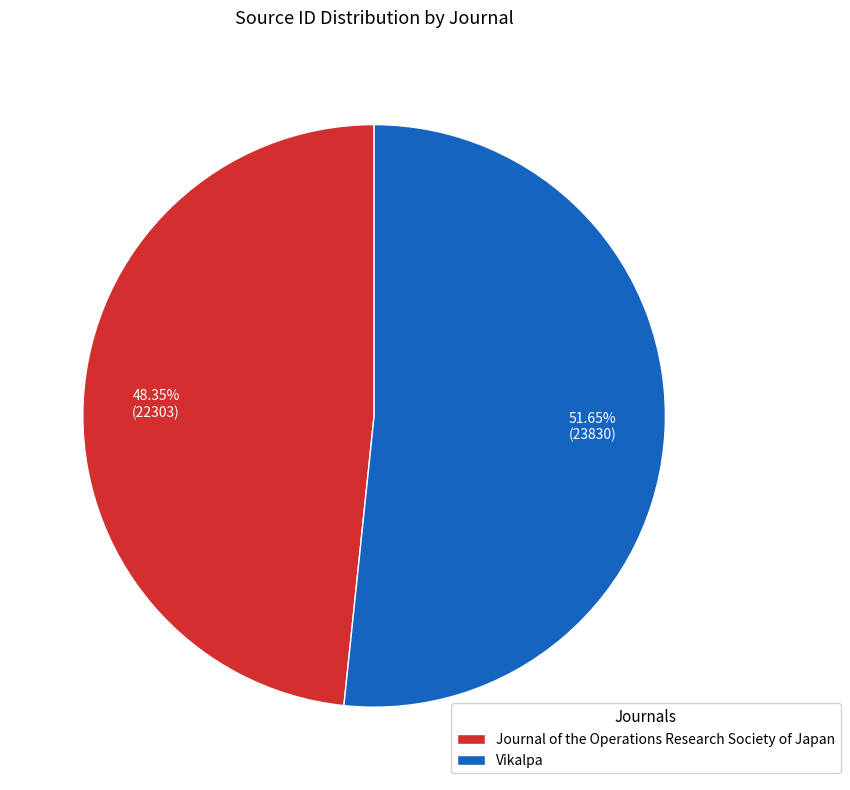

What percentage do Vikalpa and Journal of the Operations Research Society of Japan together represent?

100.0%